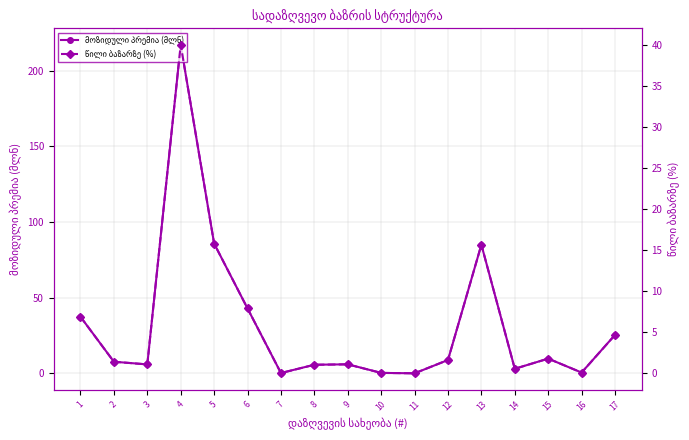

In მოზიდული პრემია (მლნ), how many points are lower than both neighbors (excluding endpoints)?

5